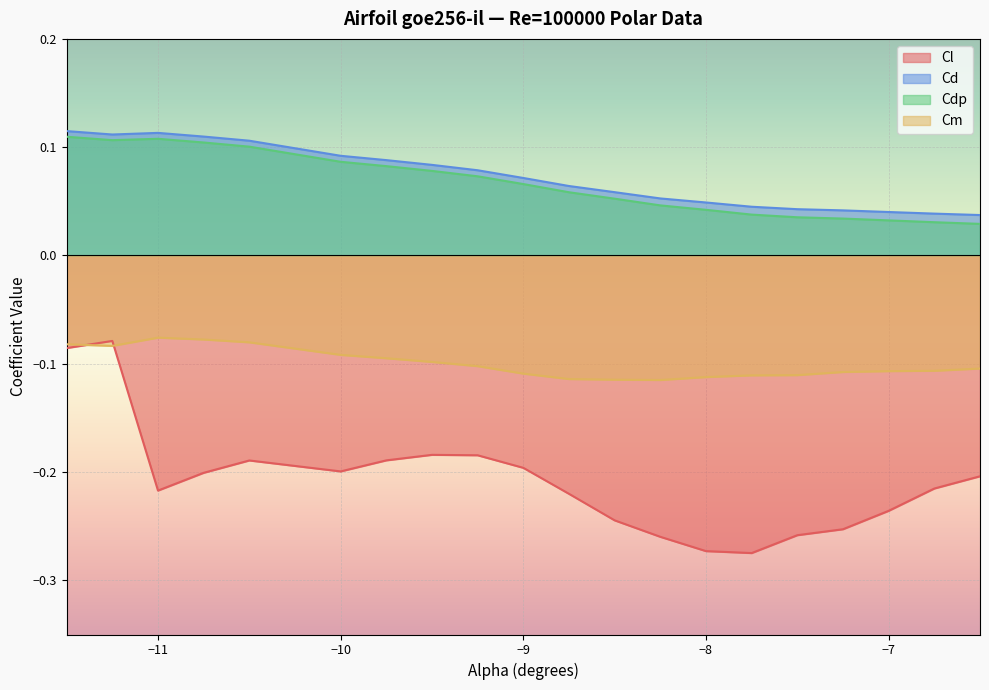

Which has a higher value, -11.5 or -6.75?

-11.5